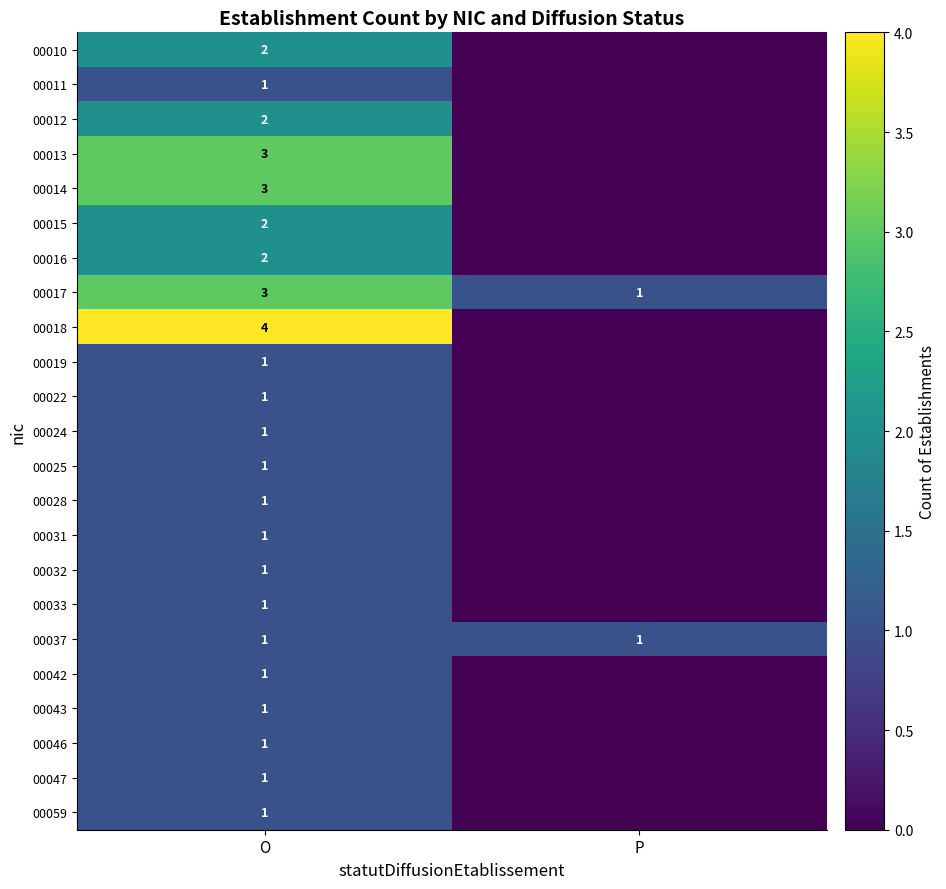

What is the spread (max minus min) of values at O?

3